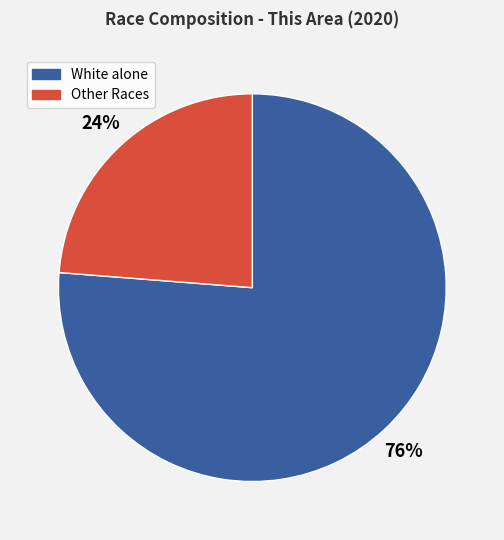

Combined, do White alone and Other Races account for over 50%?

Yes